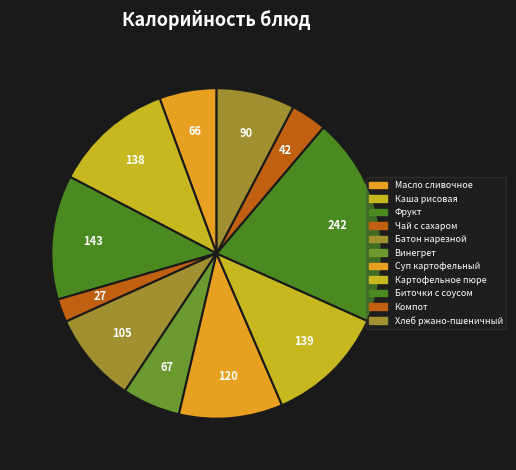

How many segments does this pie chart have?

11